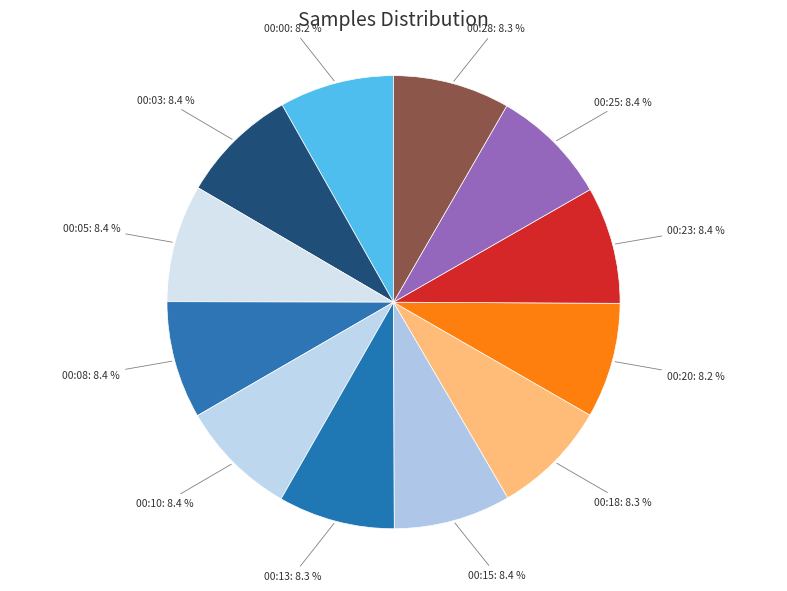

Is there a majority slice in this chart?

No